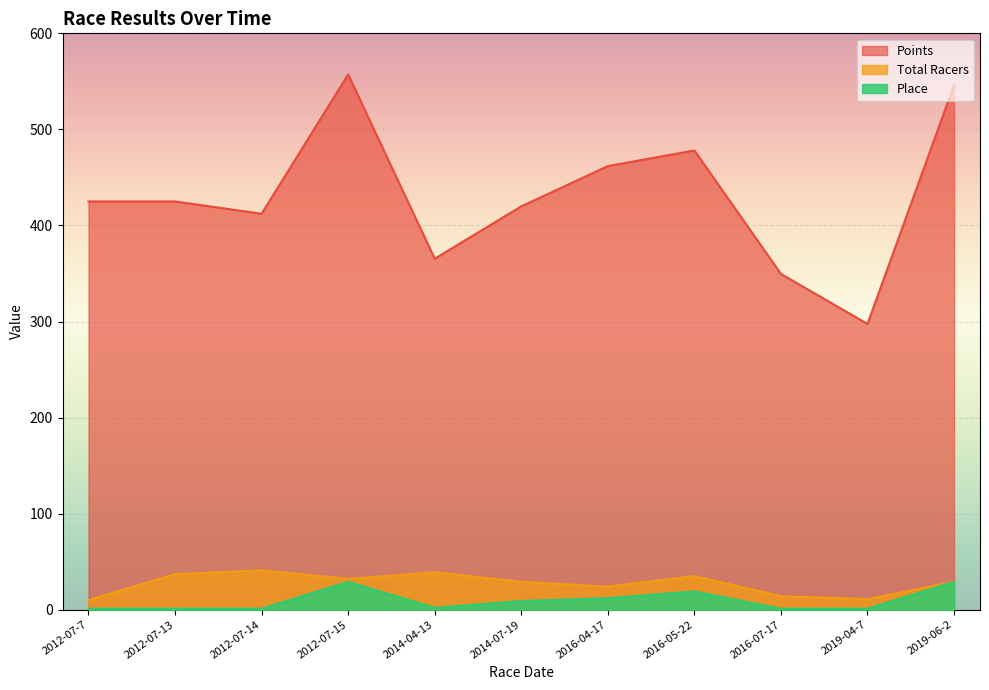

At which category does Place reach its first local peak?

2012-07-15